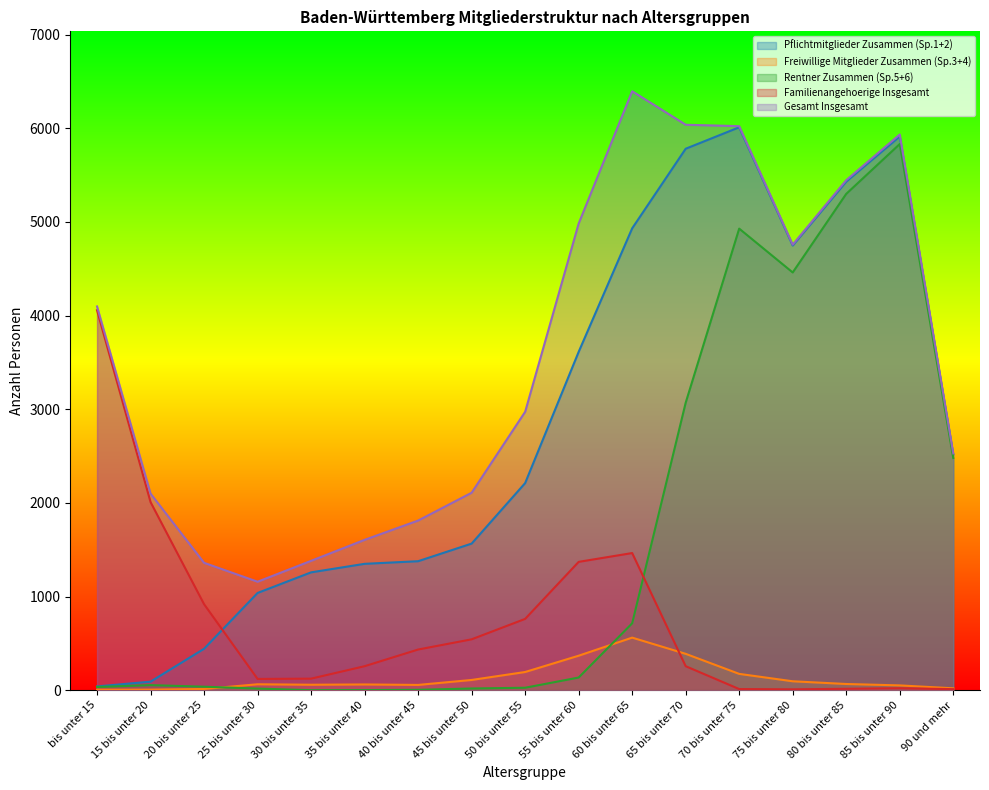

At 20 bis unter 25, list the series in order from smallest to largest.

Freiwillige Mitglieder Zusammen (Sp.3+4), Rentner Zusammen (Sp.5+6), Pflichtmitglieder Zusammen (Sp.1+2), Familienangehoerige Insgesamt, Gesamt Insgesamt